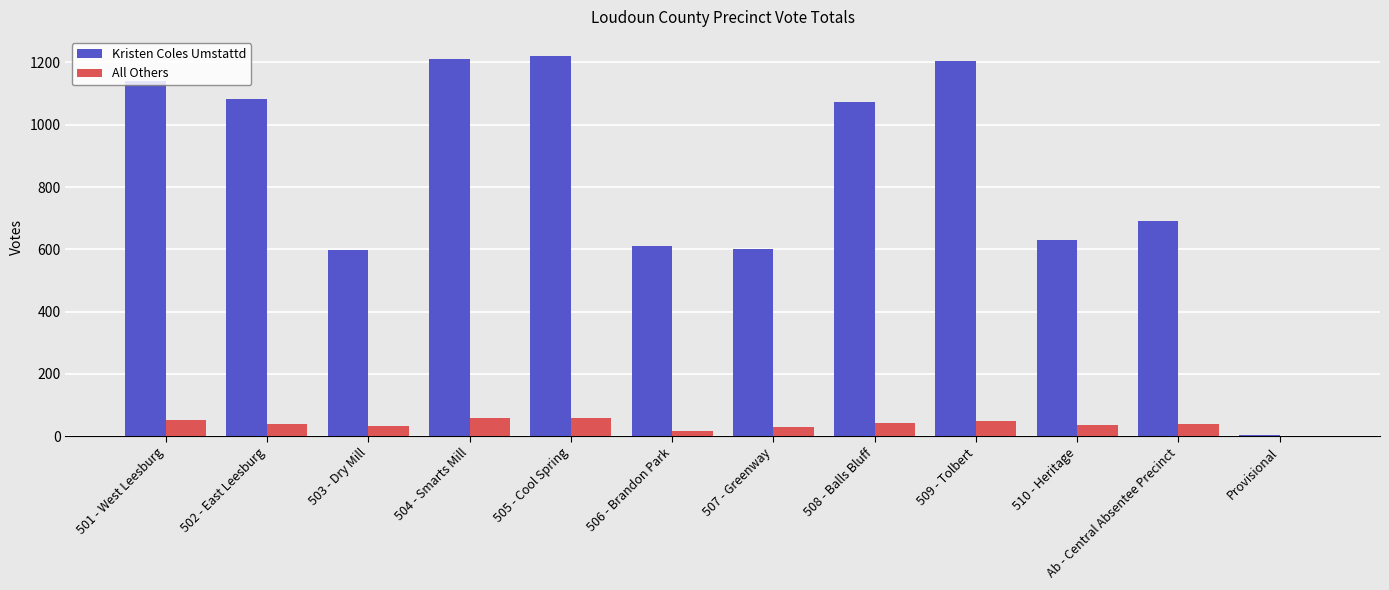

What is the total value across all series at 510 - Heritage?

666